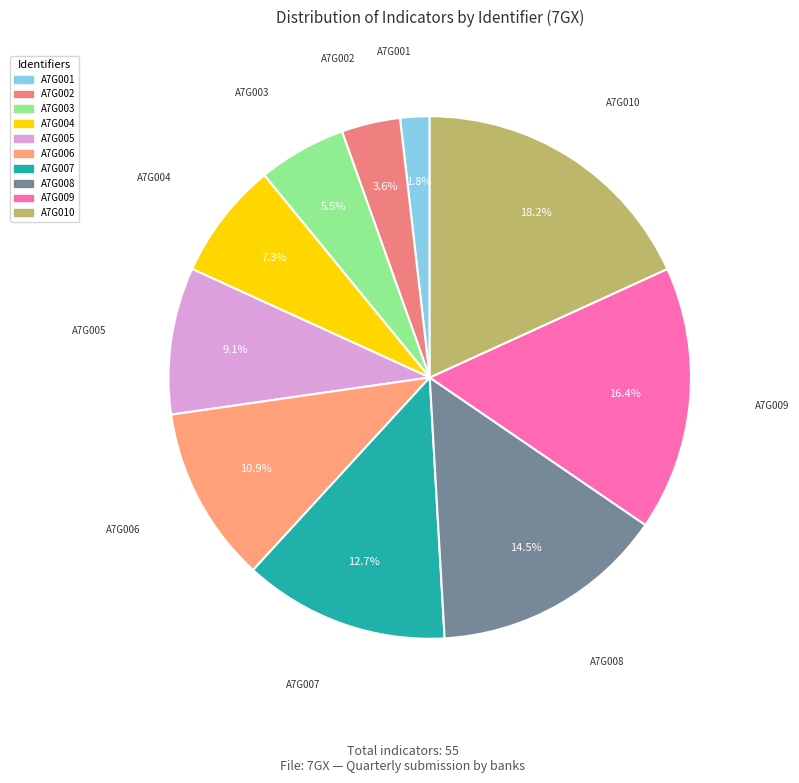

How much of the chart is everything except A7G003?

94.5%